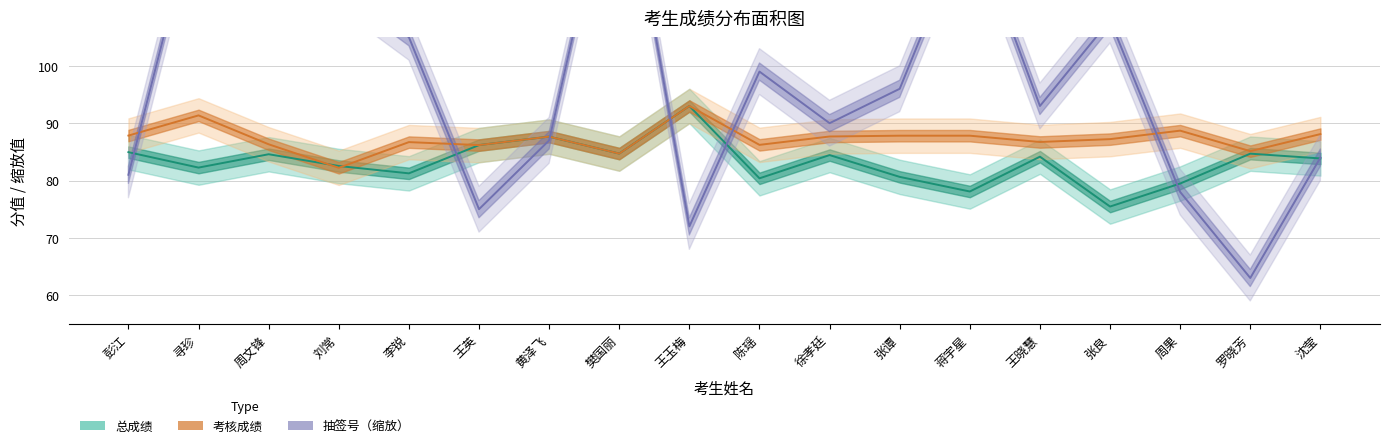

How many intersections are there between 考核成绩 and 抽签号（缩放）?

6